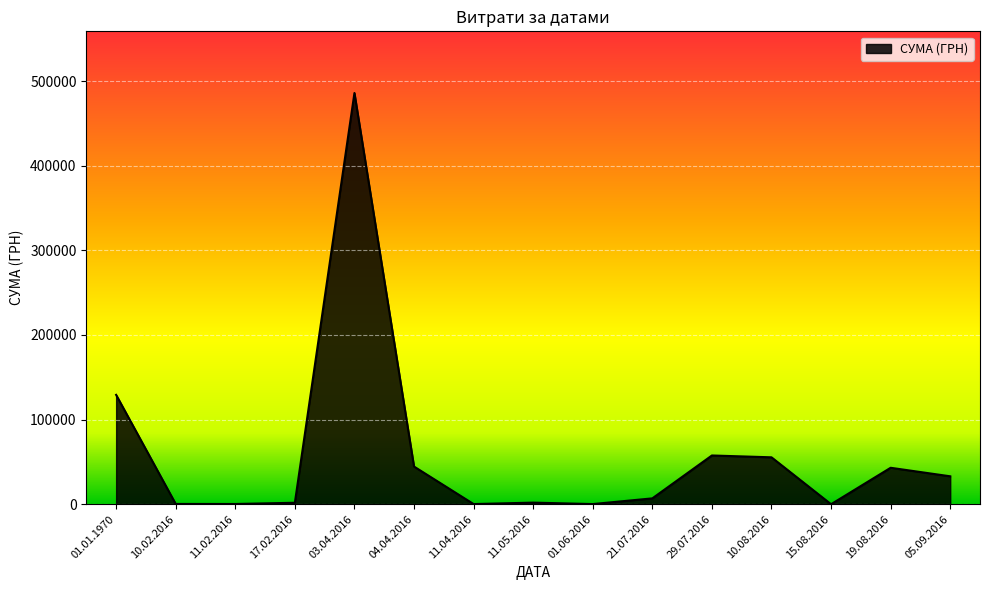

What is the difference between the values at 03.04.2016 and 04.04.2016?

441387.4